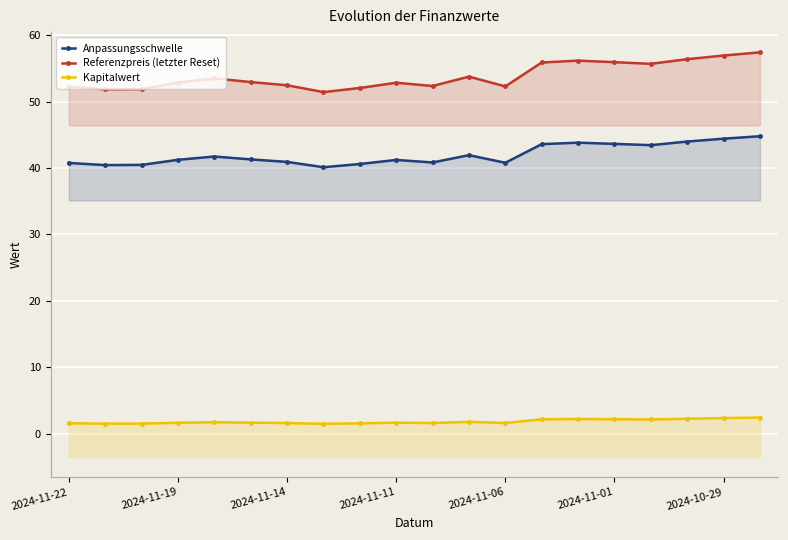

What are all the series names shown in the legend?

Anpassungsschwelle, Referenzpreis (letzter Reset), Kapitalwert